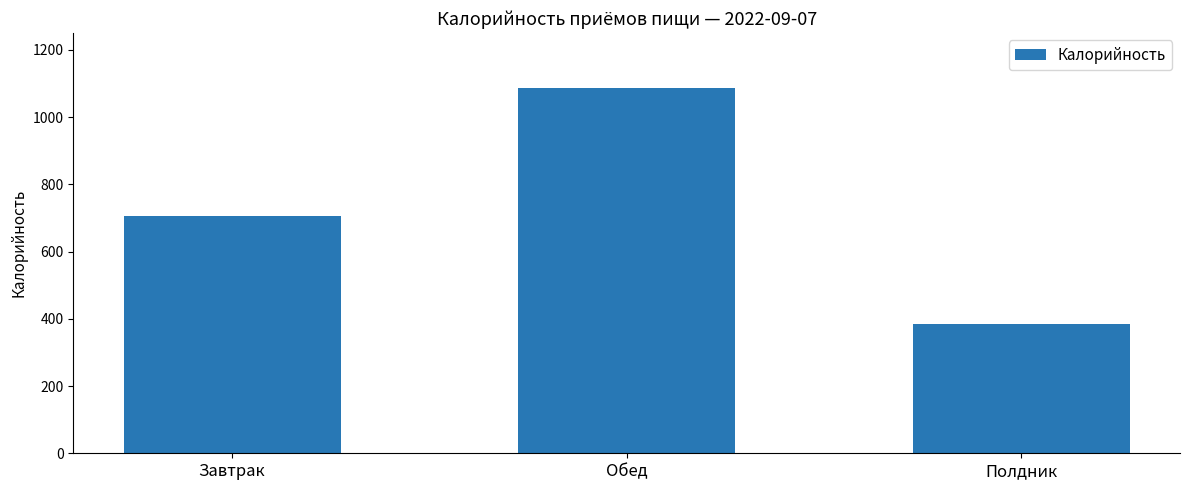

Which has a higher value, Завтрак or Полдник?

Завтрак